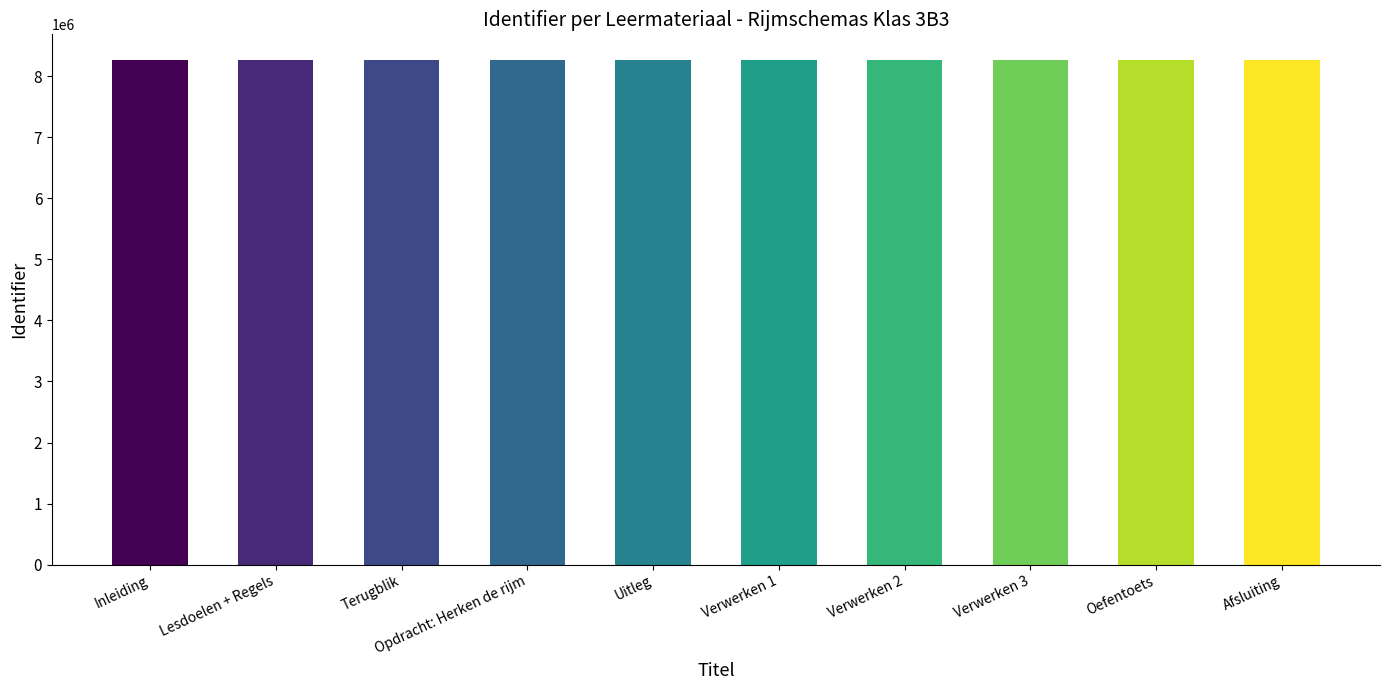

Approximately how many times larger is the value at Verwerken 3 compared to Lesdoelen + Regels?

1.0